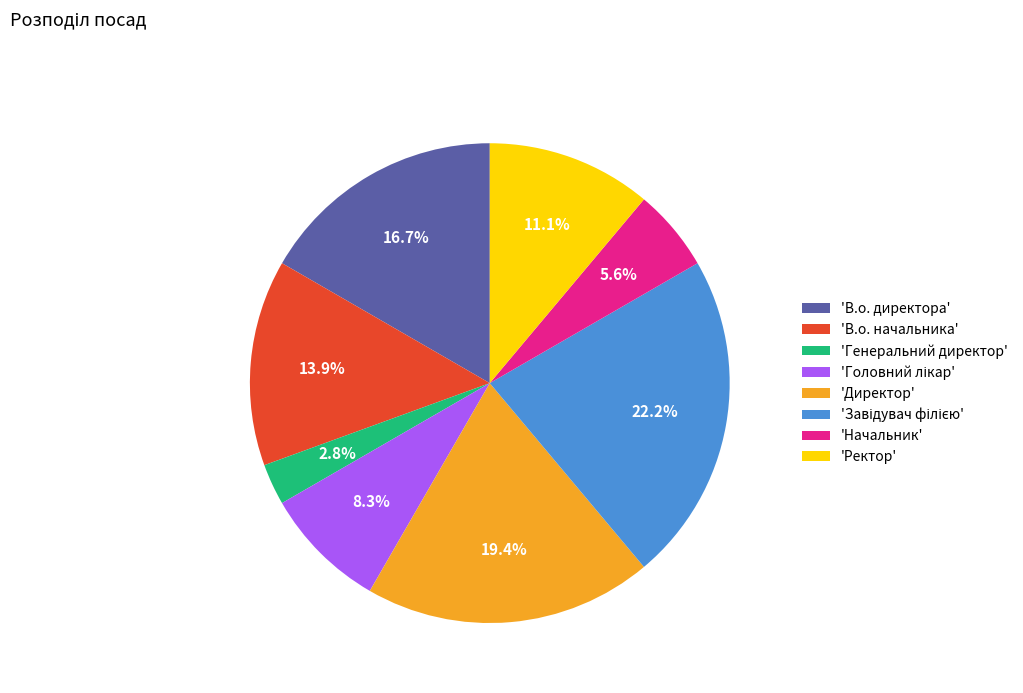

What percentage is NOT represented by 'Генеральний директор'?

97.2%